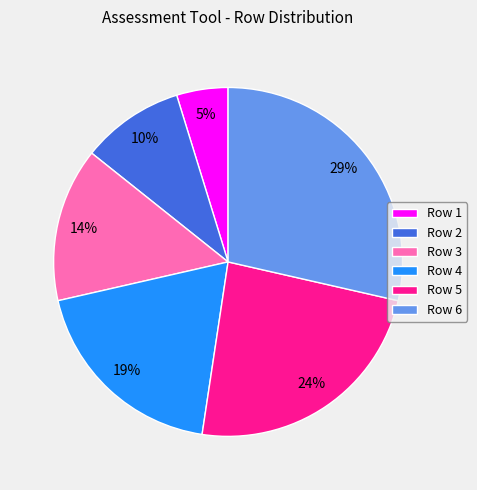

Does Row 4 represent more than half of the total?

No